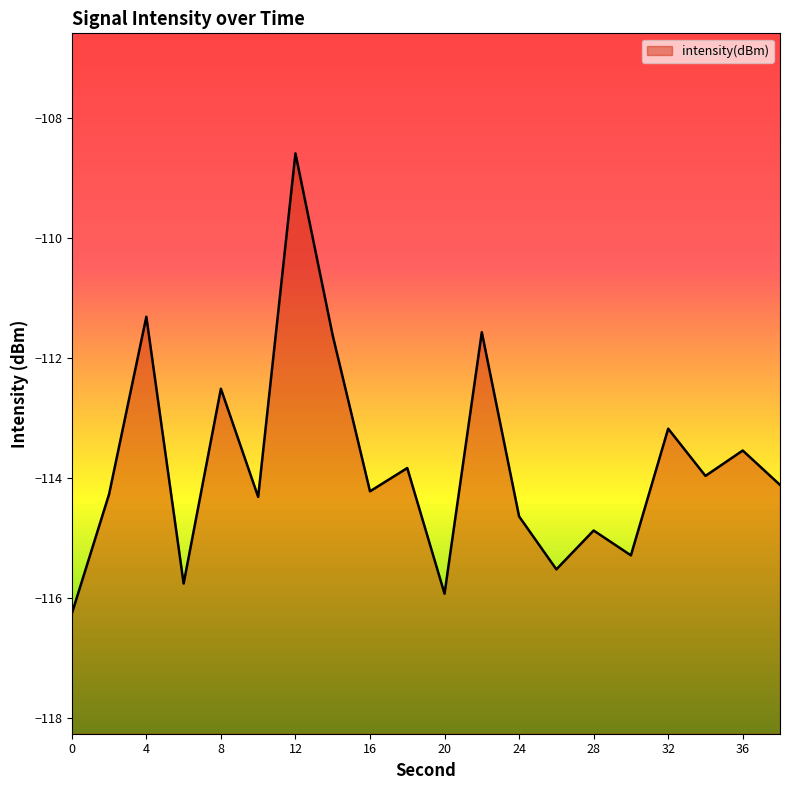

How many points are higher than both their immediate neighbors (excluding endpoints)?

8